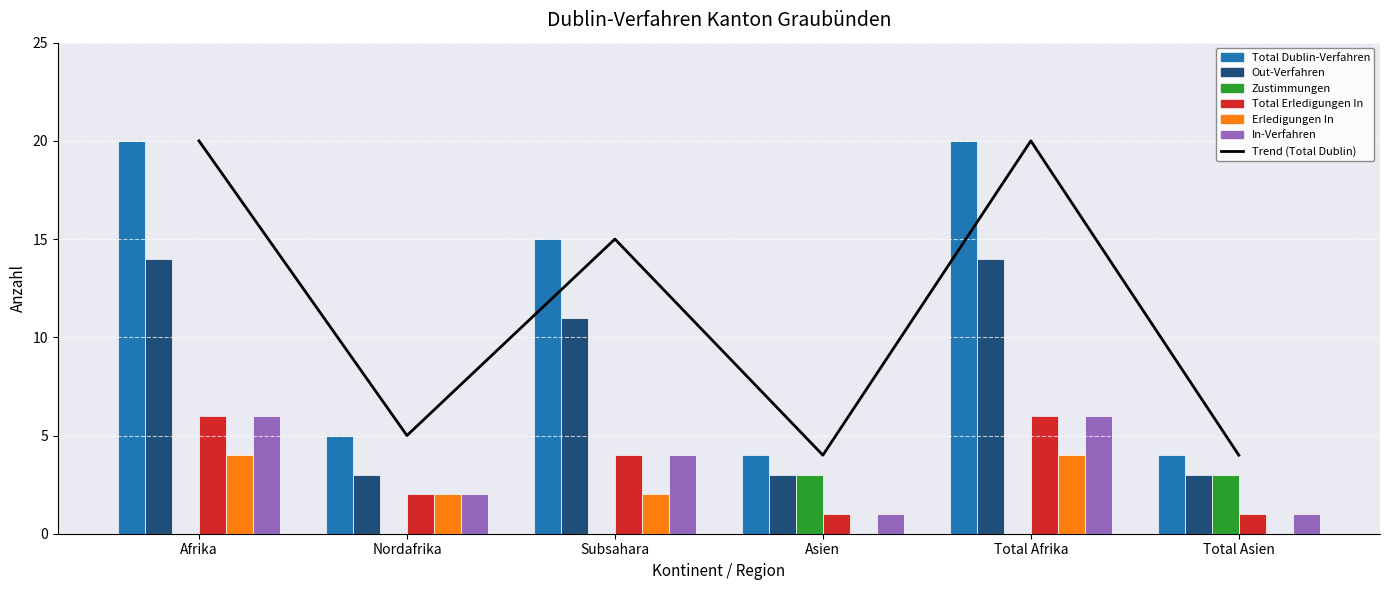

At which label does Erledigungen In reach its minimum?

Asien